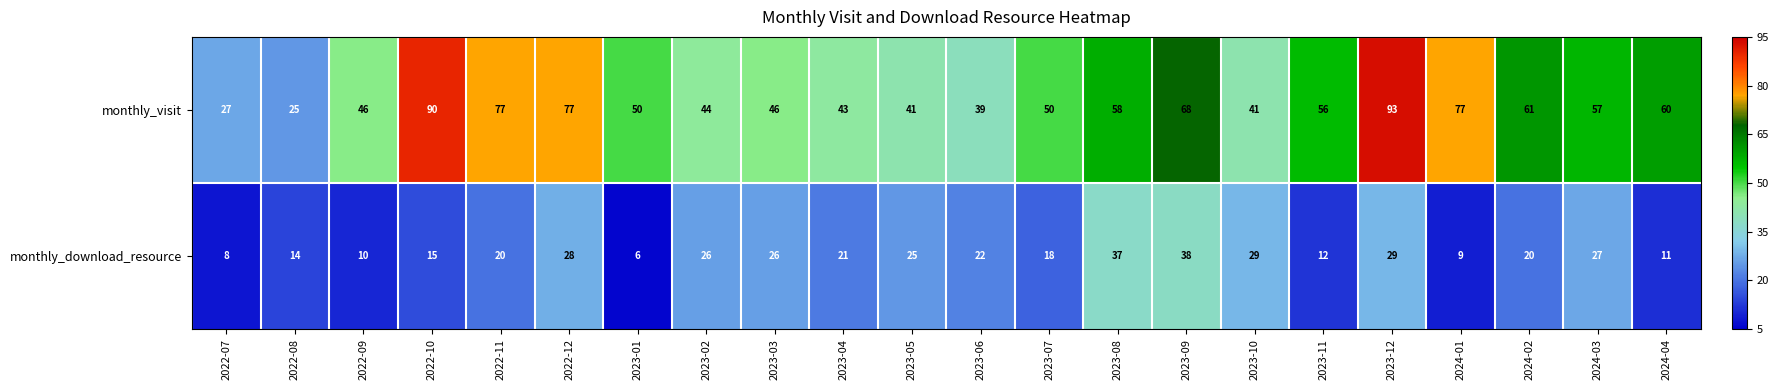

What is the difference between the second highest and second lowest values in the monthly_visit series?

63